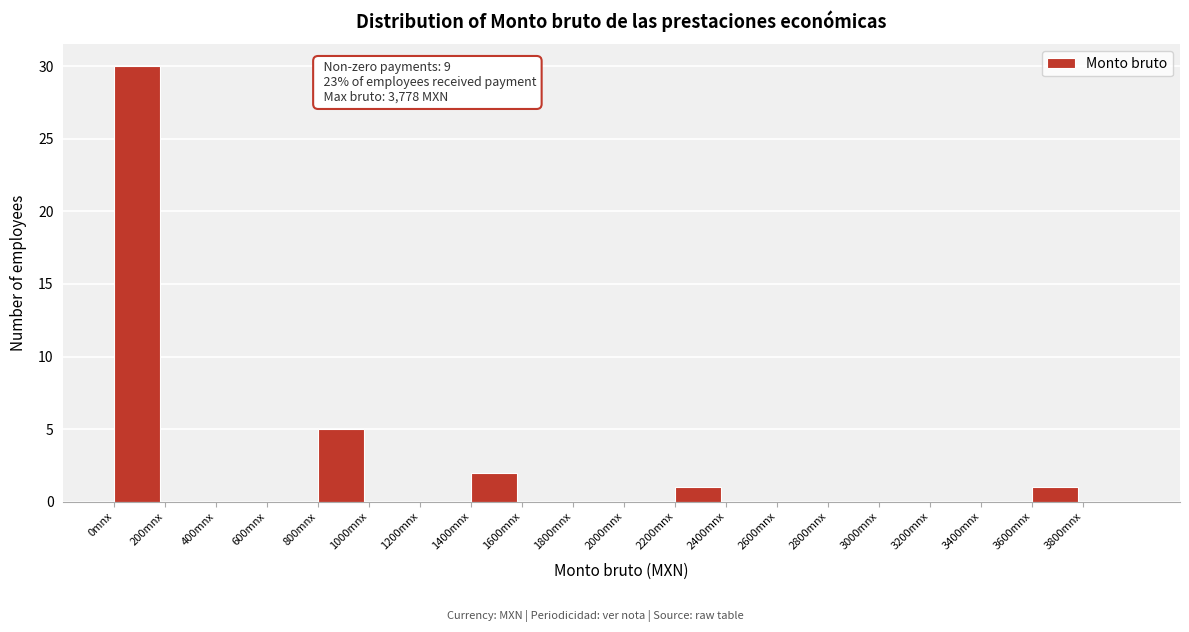

Over which range of the x-axis is the bar tallest?

0 to 200